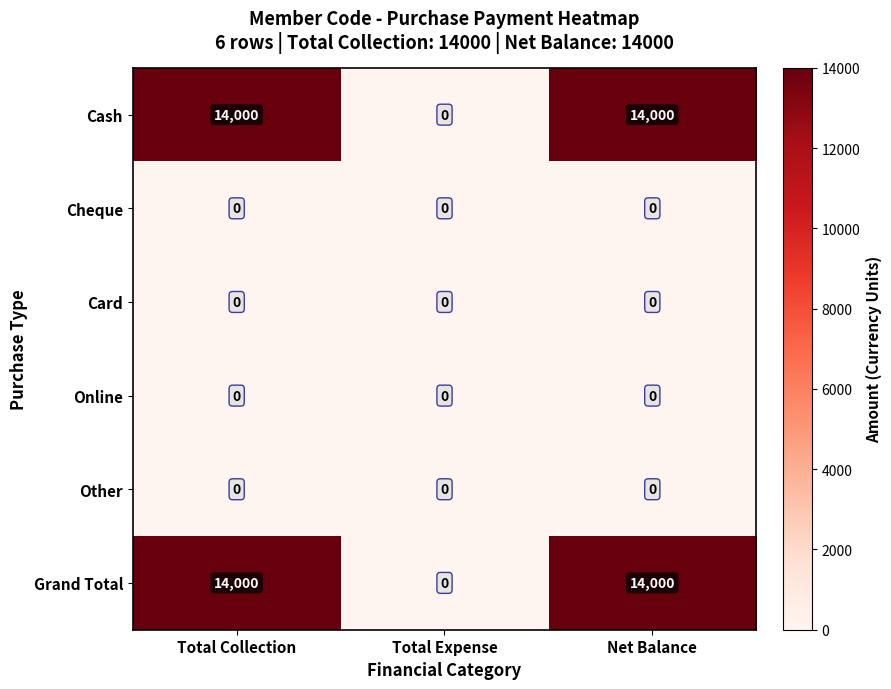

What is the maximum value shown in the chart?

14000